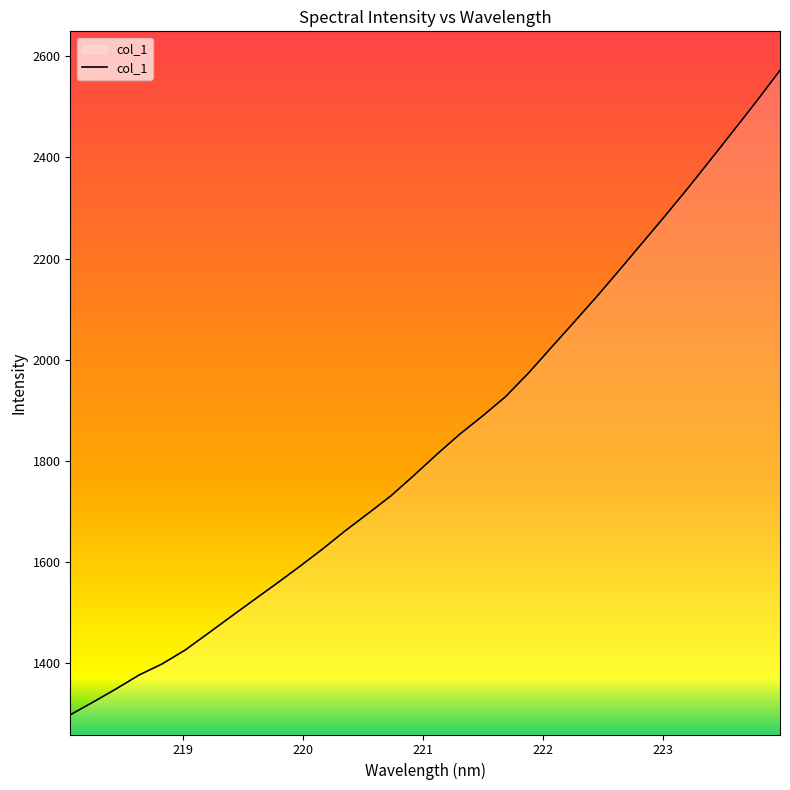

What is the difference between the second highest and second lowest values?

1189.8